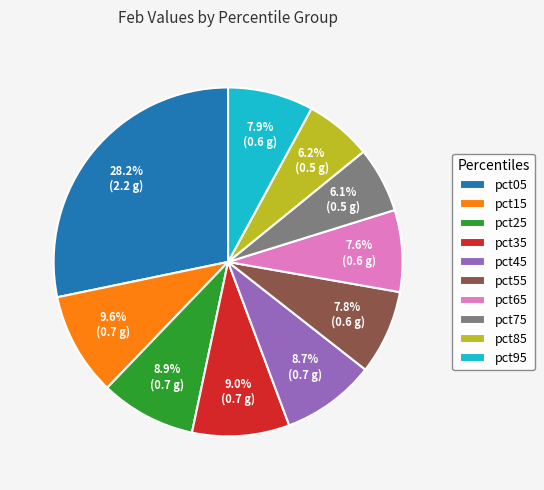

Count the number of slices in the pie.

10